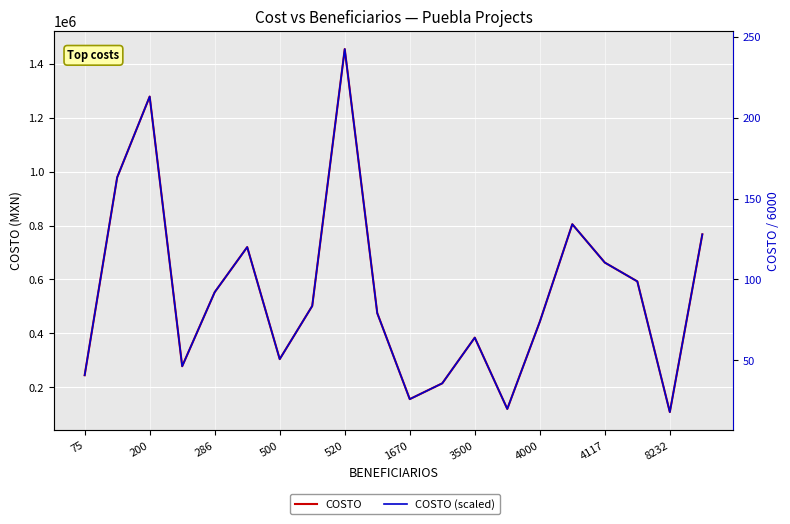

What is the value of the COSTO point at the 7th from the left?

304674.0